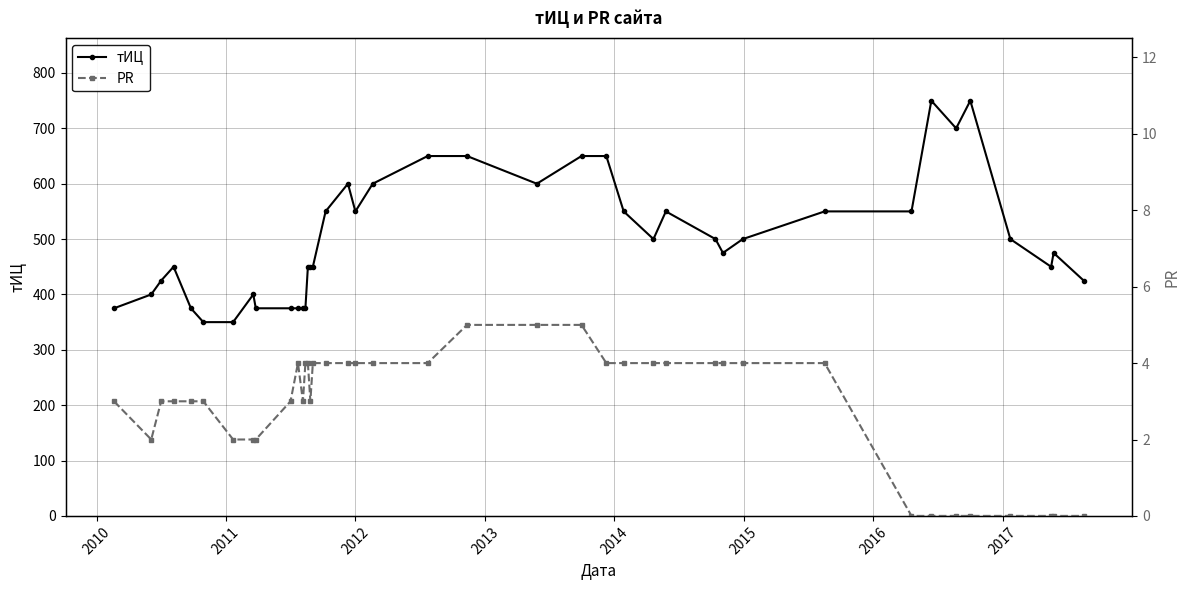

What is the sum of all тИЦ values?

20075